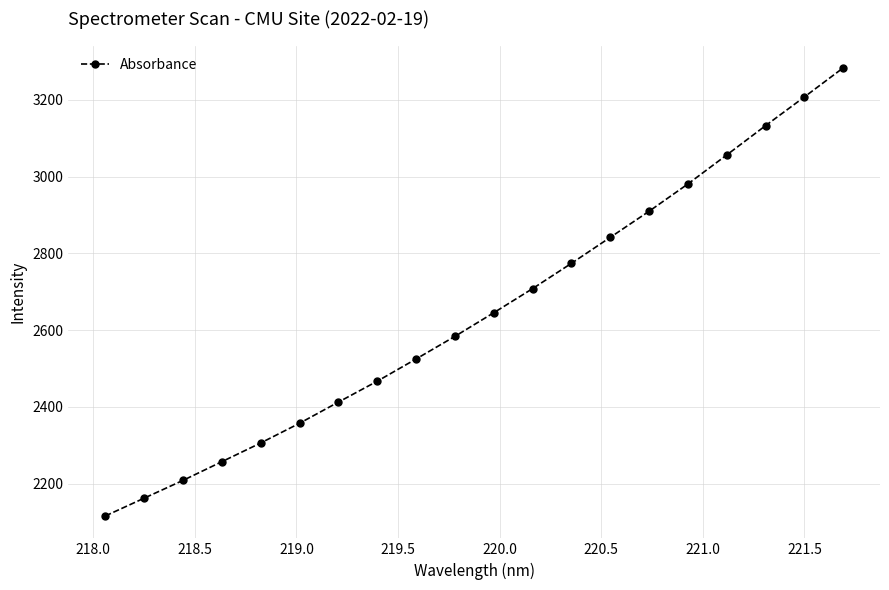

What is the greatest value displayed?

3283.1